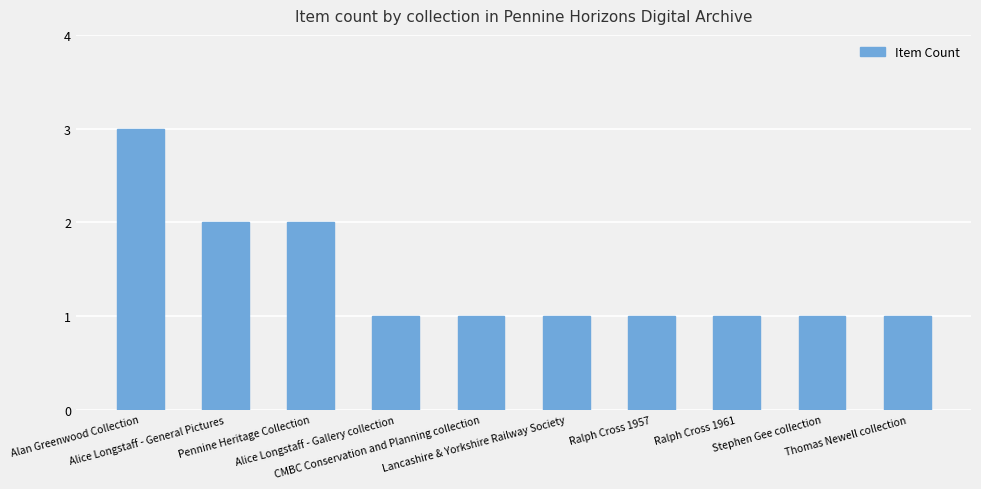

Reading left to right, extract all data points from this chart.

Alan Greenwood Collection=3	Alice Longstaff - General Pictures=2	Pennine Heritage Collection=2	Alice Longstaff - Gallery collection=1	CMBC Conservation and Planning collection=1	Lancashire & Yorkshire Railway Society=1	Ralph Cross 1957=1	Ralph Cross 1961=1	Stephen Gee collection=1	Thomas Newell collection=1